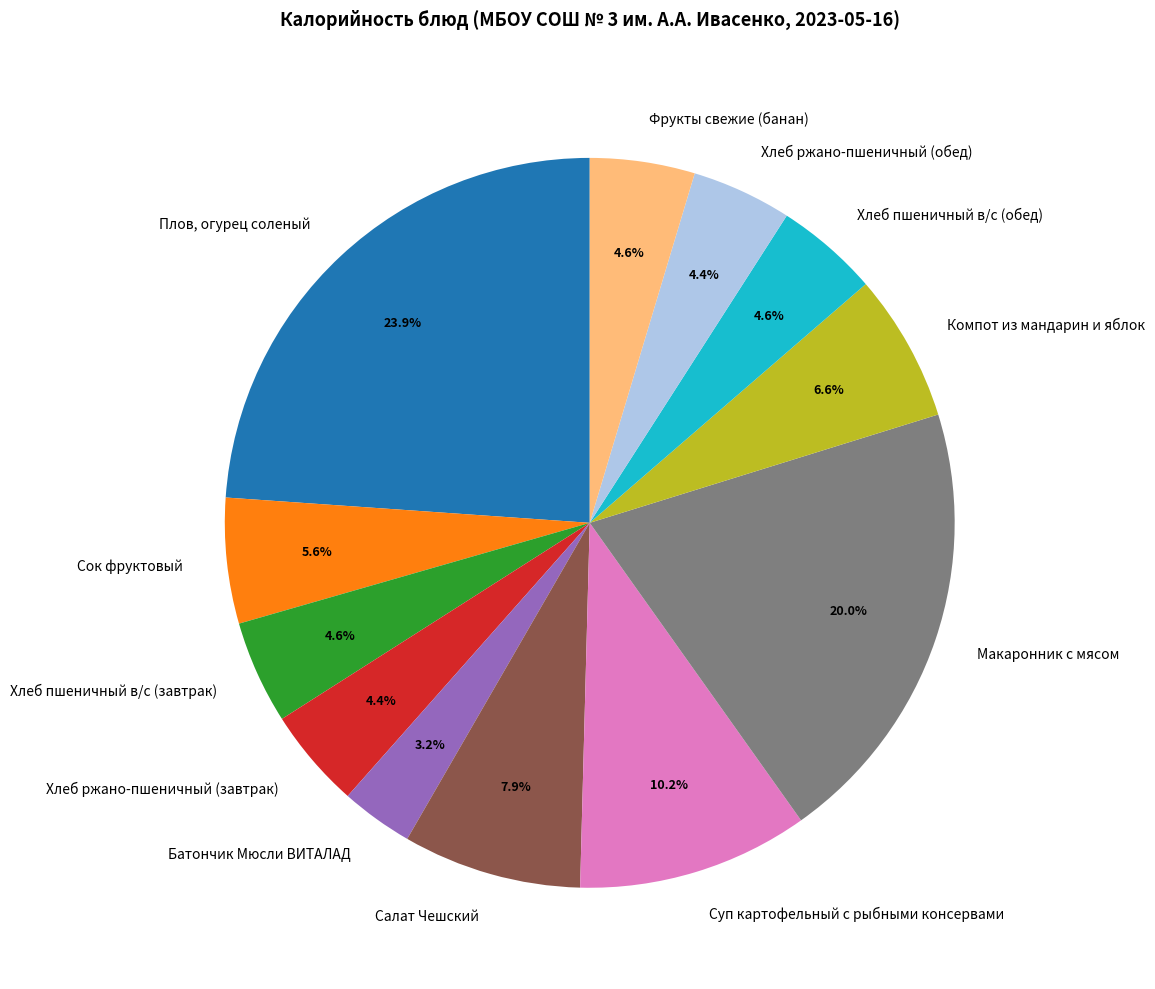

Which has a higher value, Батончик Мюсли ВИТАЛАД or Хлеб ржано-пшеничный (обед)?

Хлеб ржано-пшеничный (обед)